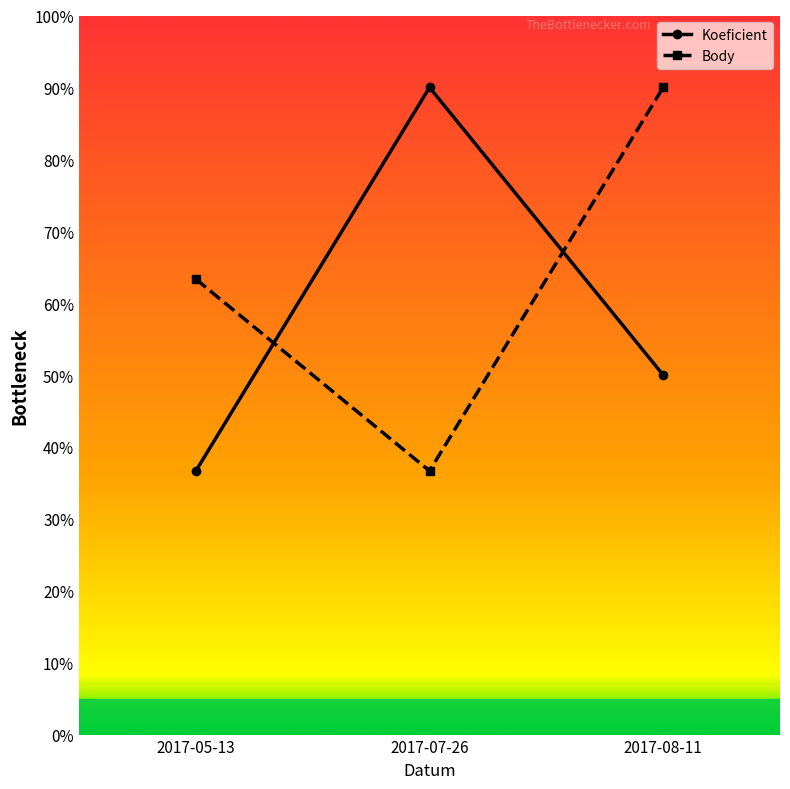

Reading left to right, transcribe all the data shown in this chart.

Koeficient: 2017-05-13=36.7	2017-07-26=90.0	2017-08-11=50.0
Body: 2017-05-13=63.3	2017-07-26=36.7	2017-08-11=90.0